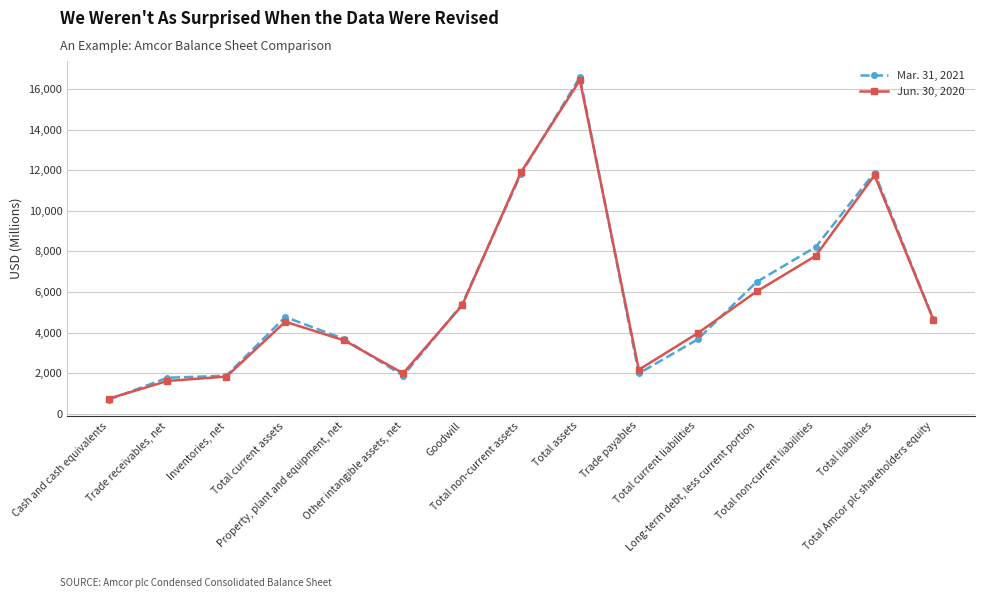

Which series has the widest spread of values?

Mar. 31, 2021